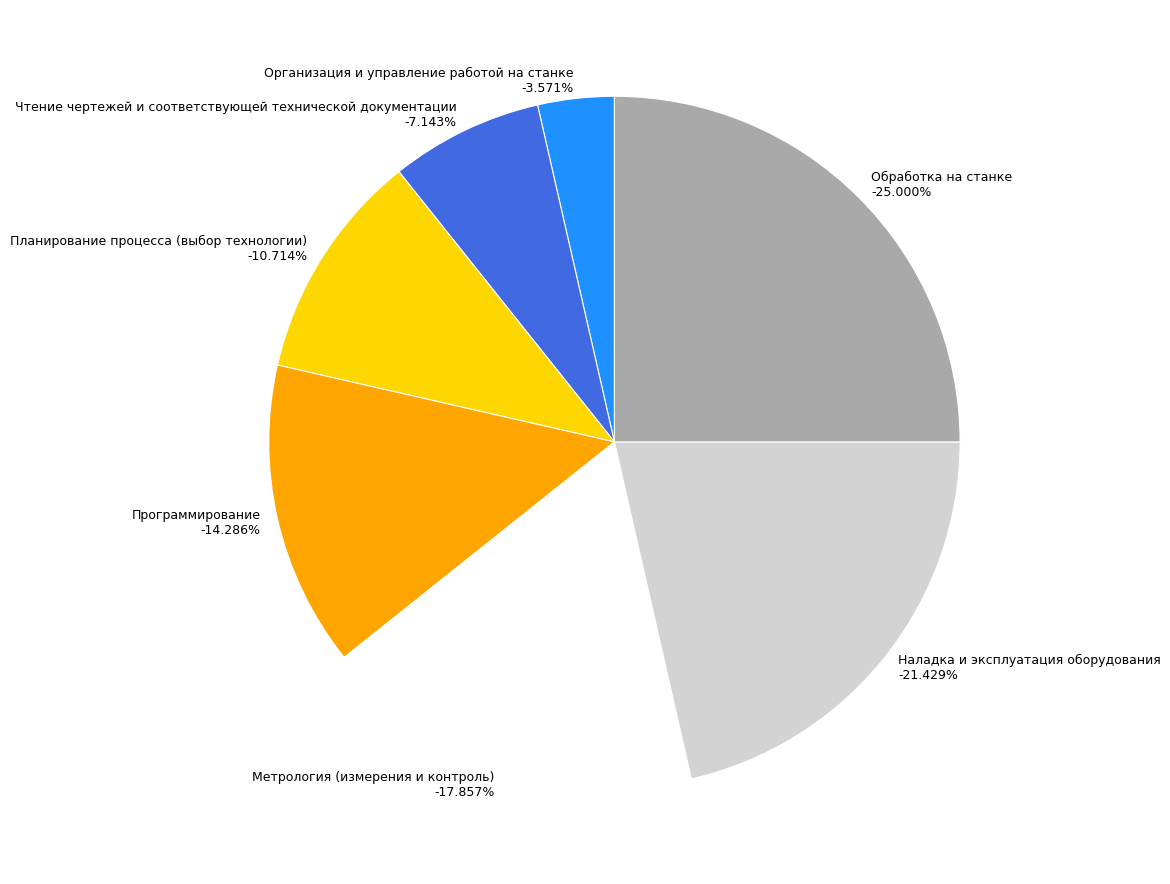

To the nearest percent, what percentage of the pie is Наладка и эксплуатация оборудования?

21%